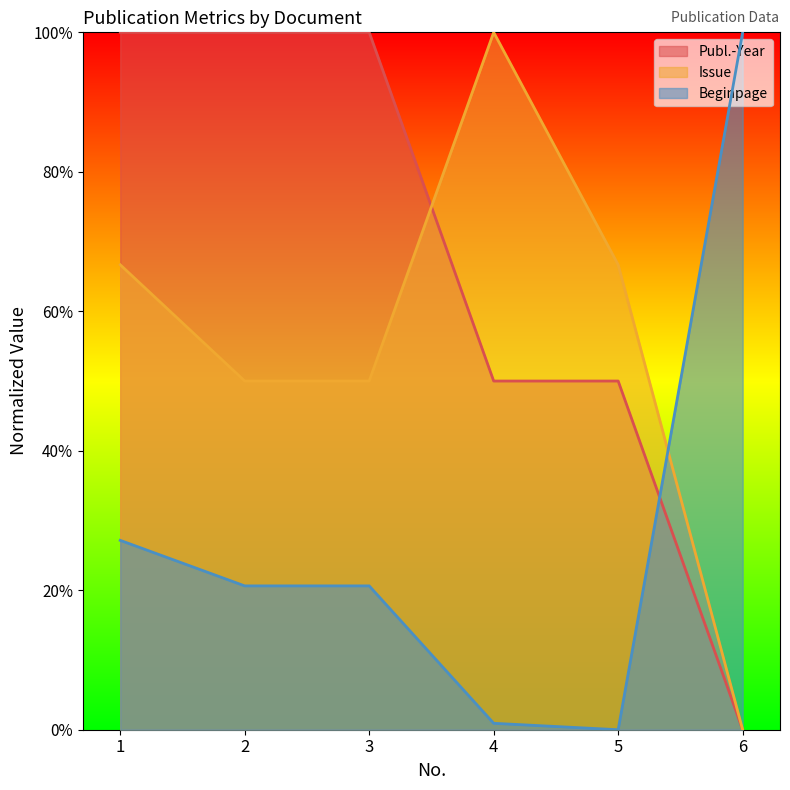

Which series has the largest range (max minus min)?

Publ.-Year